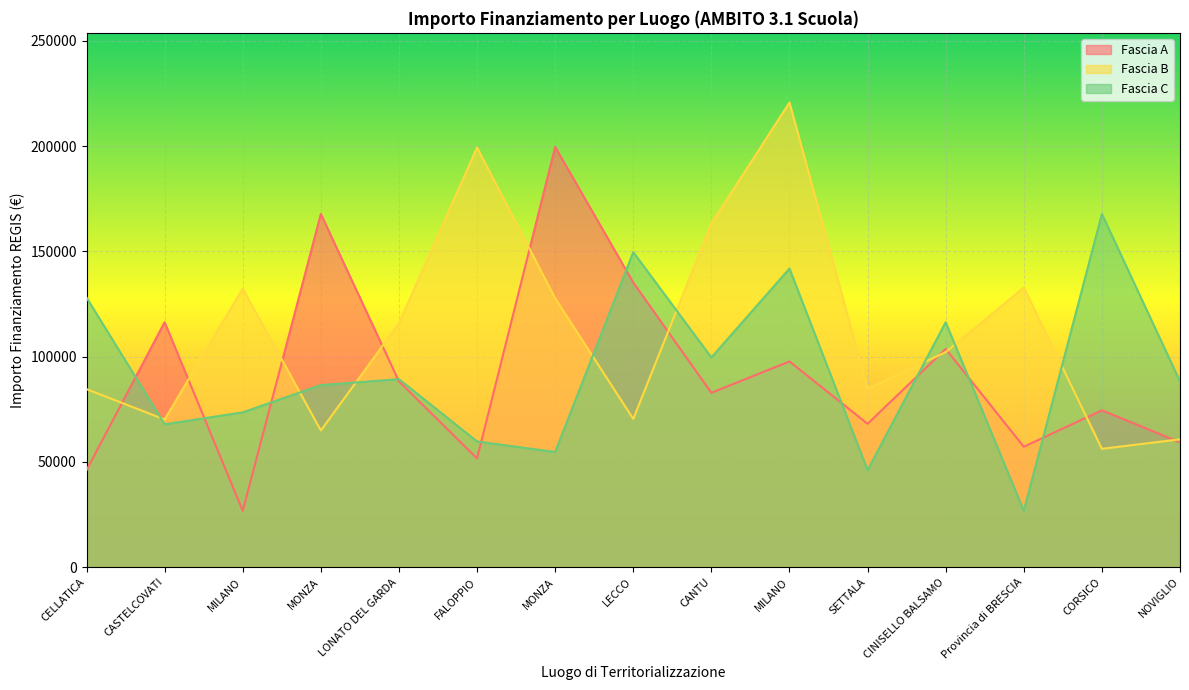

Reading right to left, transcribe all the data shown in this chart.

Fascia A: NOVIGLIO=59229.0	CORSICO=74486.0	Provincia di BRESCIA=57160.7	CINISELLO BALSAMO=103619.9	SETTALA=68057.8	MILANO=97694.9	CANTU=82798.6	LECCO=135157.2	MONZA=199567.7	FALOPPIO=51620.1	LONATO DEL GARDA=88213.8	MONZA=167724.8	MILANO=26730.0	CASTELCOVATI=116324.6	CELLATICA=46044.5
Fascia B: NOVIGLIO=60687.8	CORSICO=56181.6	Provincia di BRESCIA=132781.0	CINISELLO BALSAMO=102092.5	SETTALA=84744.5	MILANO=220663.0	CANTU=163198.8	LECCO=70397.4	MONZA=127674.8	FALOPPIO=199303.9	LONATO DEL GARDA=115789.8	MONZA=64886.6	MILANO=132279.7	CASTELCOVATI=70120.9	CELLATICA=84538.8
Fascia C: NOVIGLIO=88213.8	CORSICO=167724.8	Provincia di BRESCIA=26730.0	CINISELLO BALSAMO=116324.6	SETTALA=46044.5	MILANO=141794.5	CANTU=99582.8	LECCO=149604.4	MONZA=54682.1	FALOPPIO=59681.5	LONATO DEL GARDA=89266.3	MONZA=86448.2	MILANO=73496.1	CASTELCOVATI=67843.7	CELLATICA=128032.6